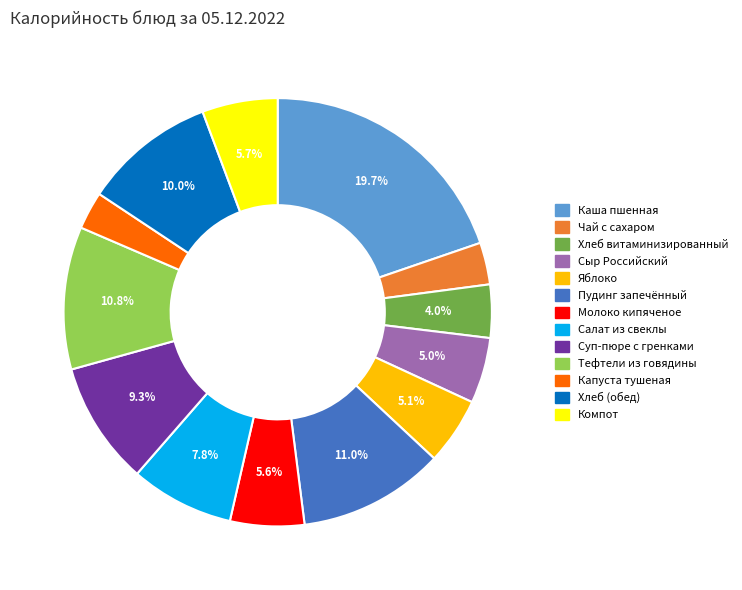

Does Компот account for over 50% of the chart?

No